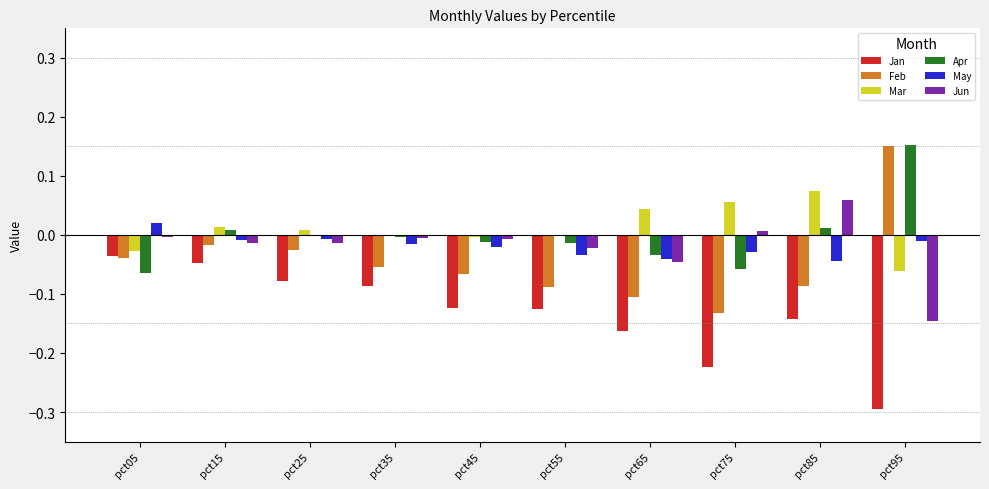

Between pct65 and pct95, which series saw the biggest shift?

Feb